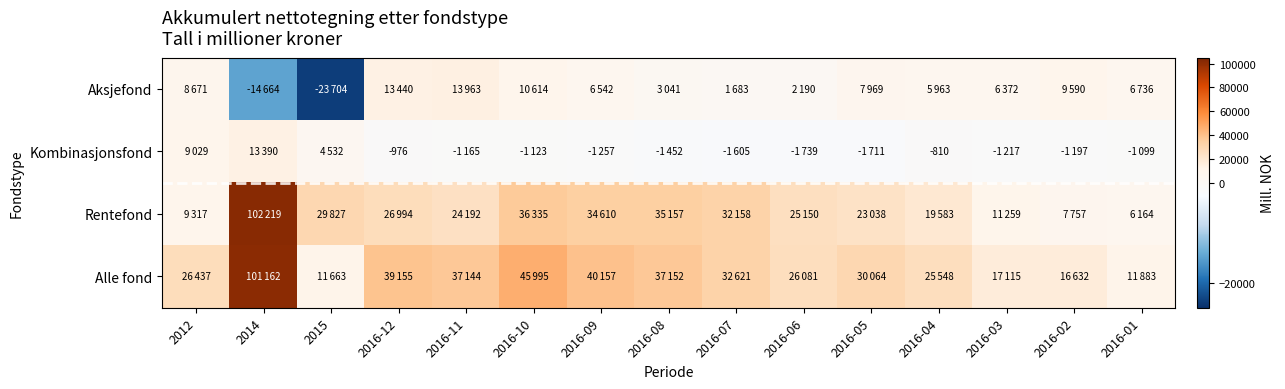

At which category does the chart reach its peak across all series?

2014